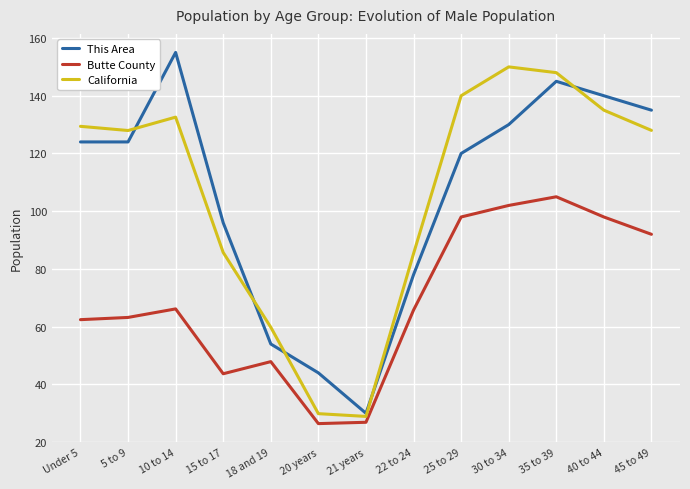

The California series shows 128.0 at 45 to 49. True or false?

True